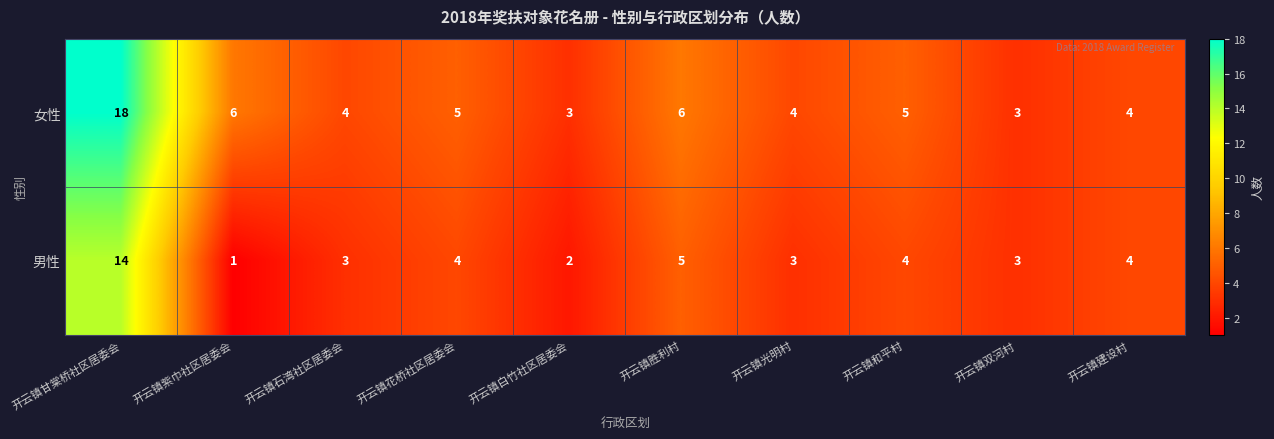

What is the maximum value for 女性?

18